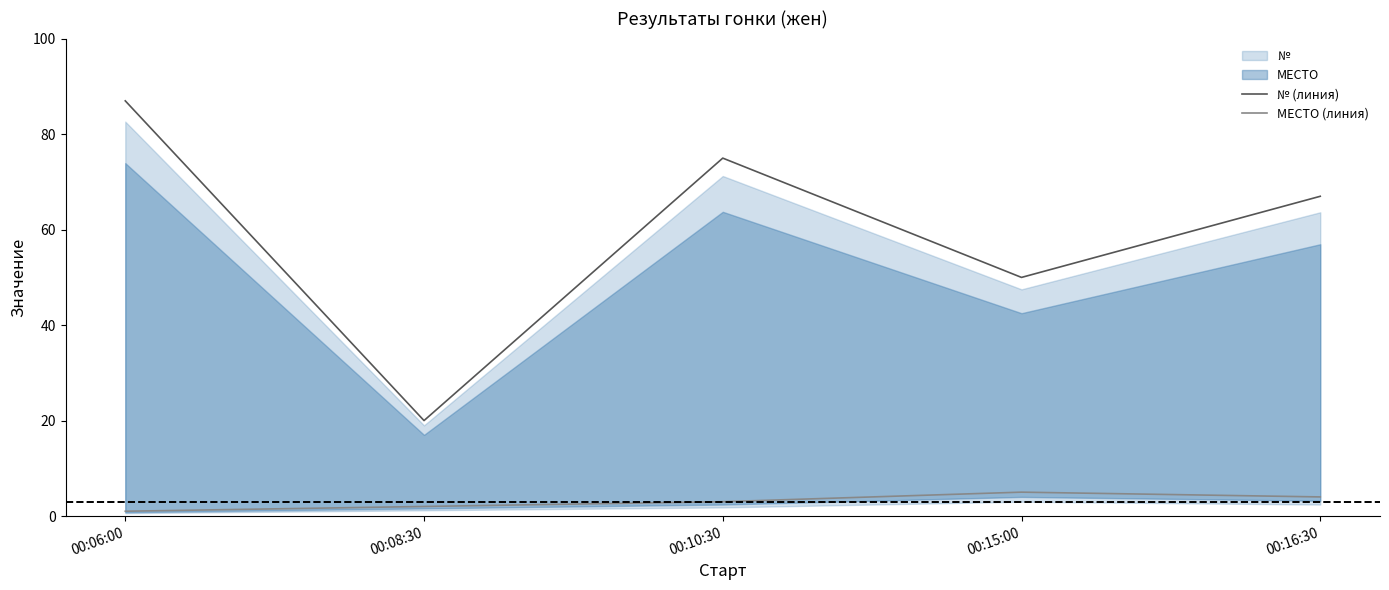

At which label does № (линия) reach its minimum?

00:08:30